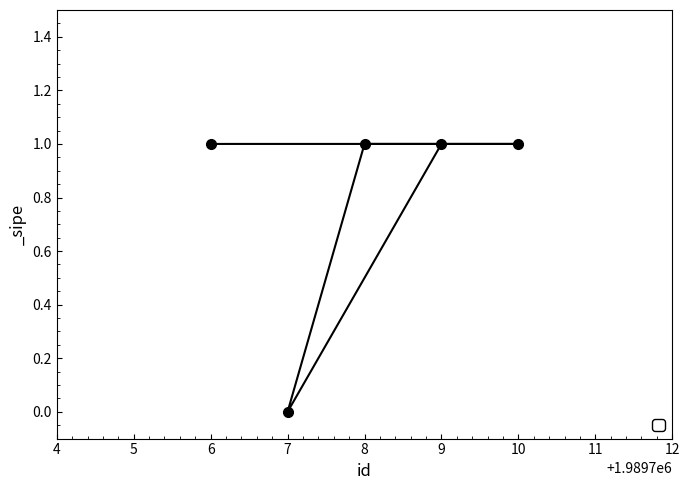

Is it true that the value at 8 is 1?

True